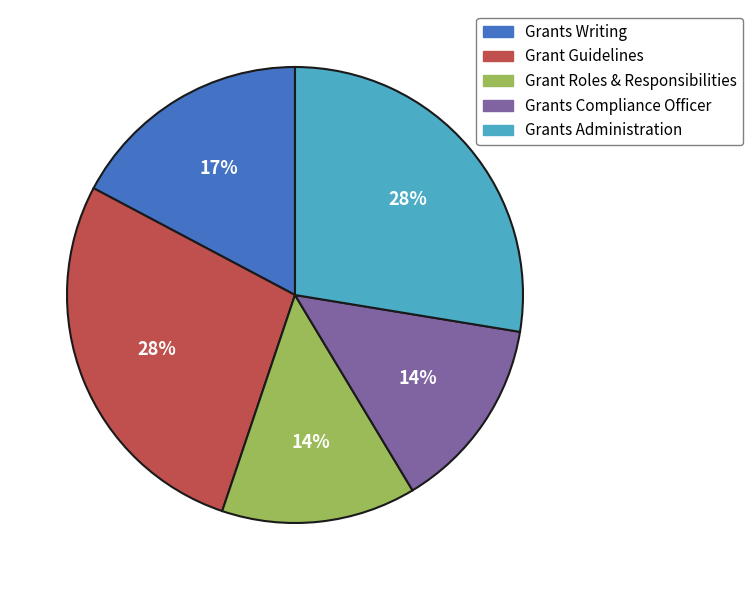

To the nearest percent, what is the average slice percentage?

20%